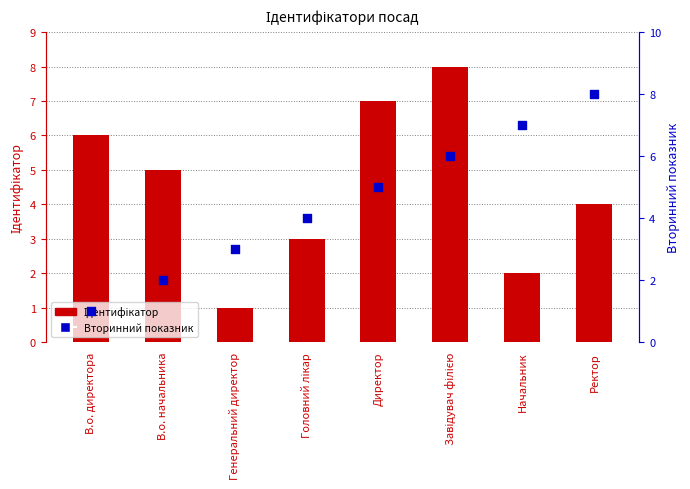

What is the total value across all series at Директор?

12